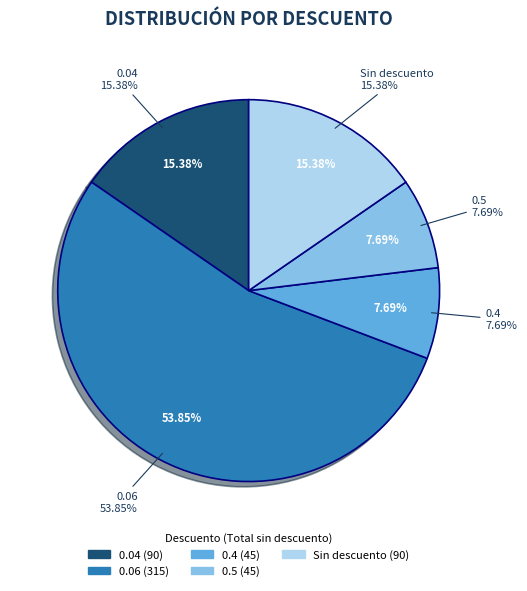

The 0.4 slice represents 1% of the pie. True or false?

False